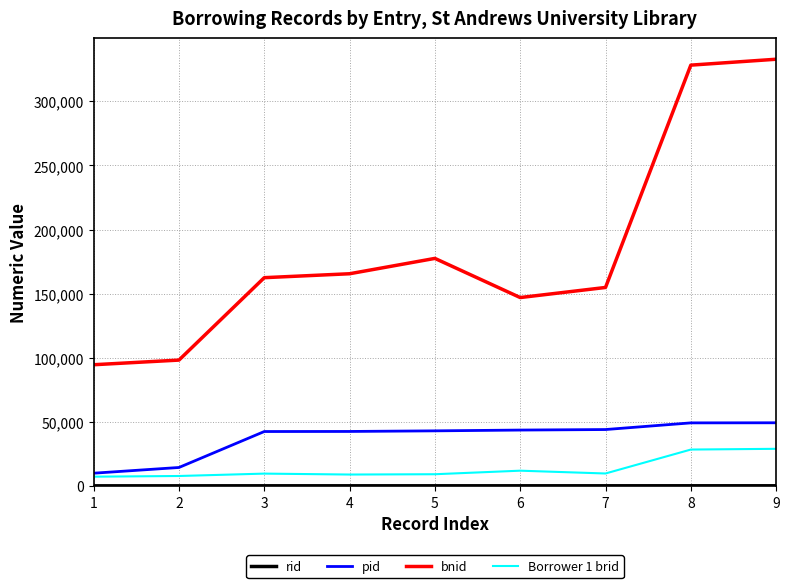

True or false: pid and bnid cross at least once.

False